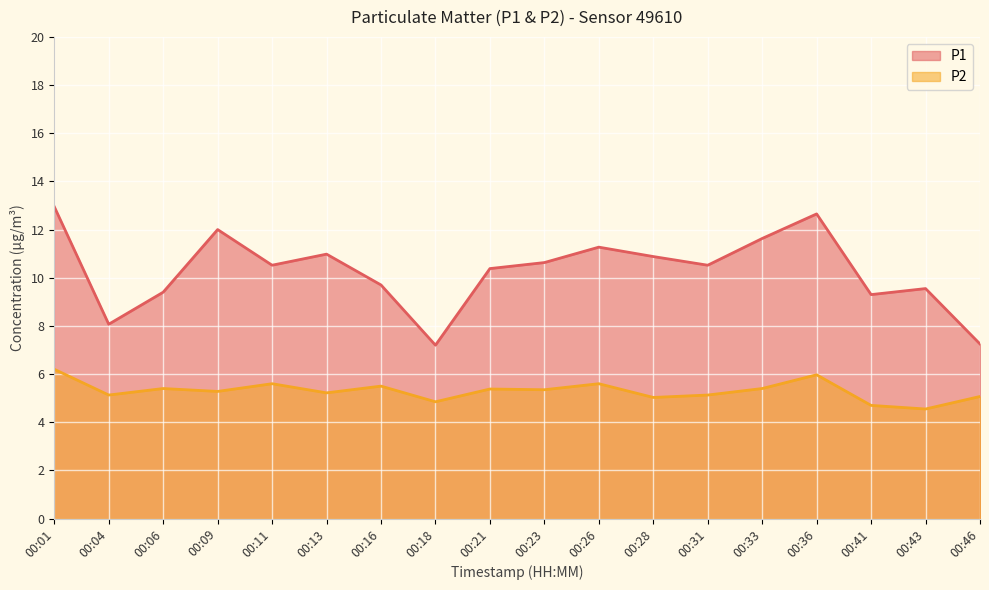

True or false: P2 and P1 cross at least once.

False